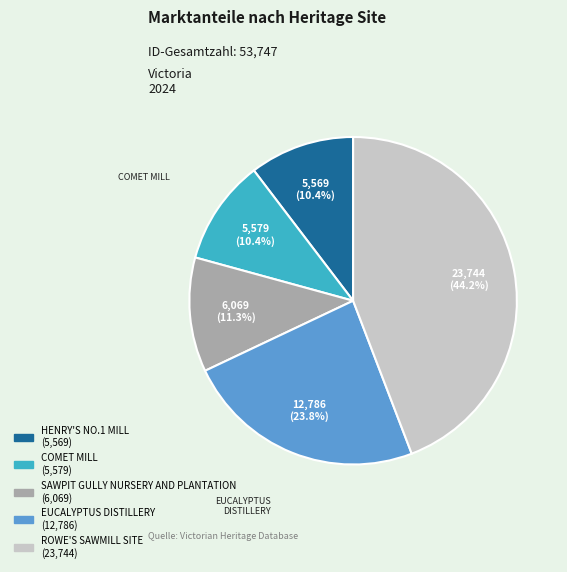

The COMET MILL slice represents 10% of the pie. True or false?

True